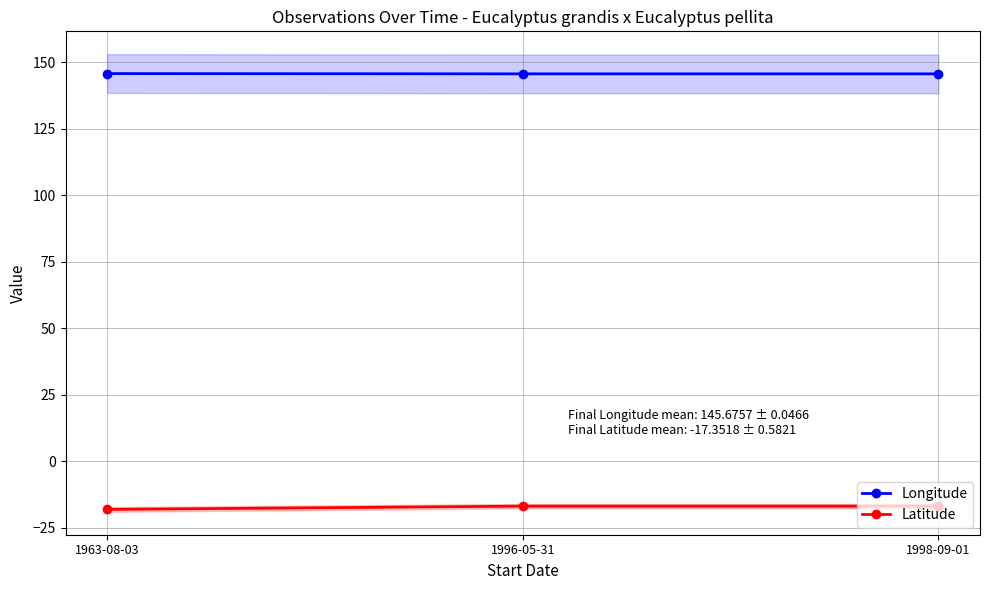

What is the difference between the maximum and minimum values in the Latitude series?

1.2